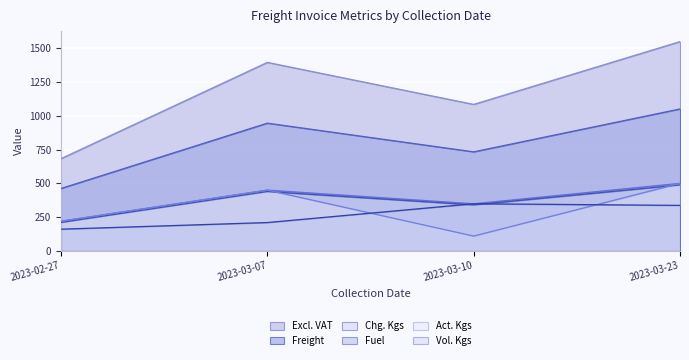

What is the average value of the Chg. Kgs series?

379.8